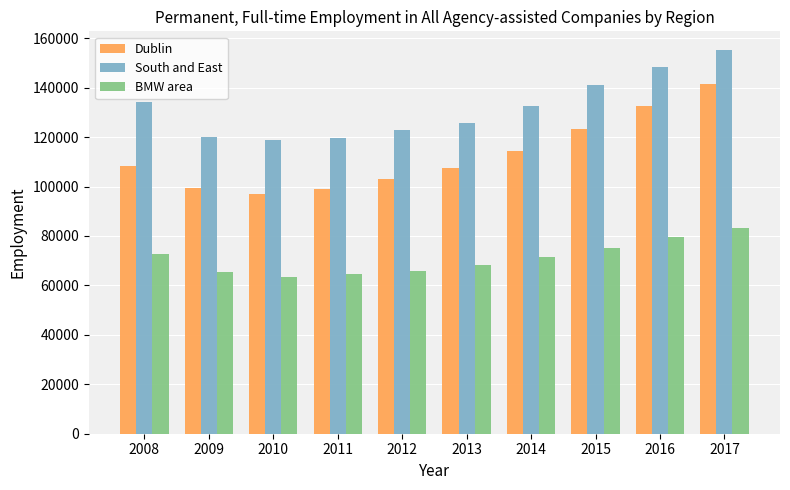

At which category is the sum across all series the highest?

2017